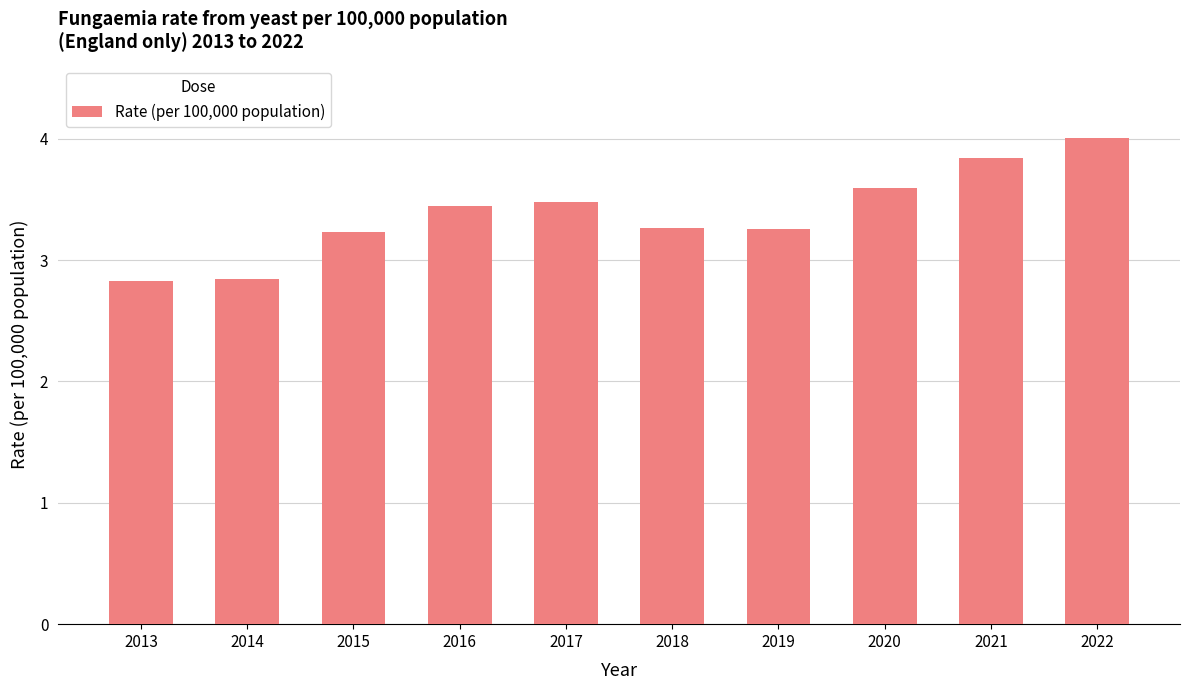

What value does the data have at 2020?

3.6